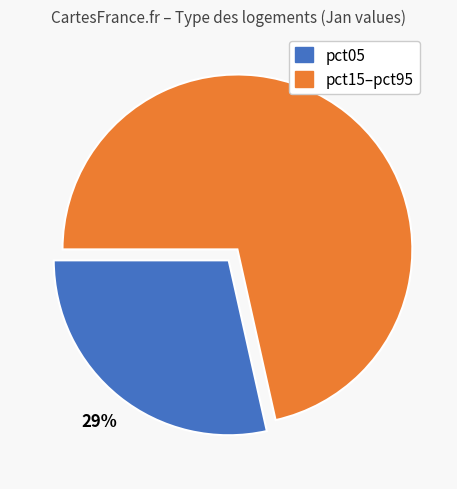

To the nearest percent, what is the average slice percentage?

50%